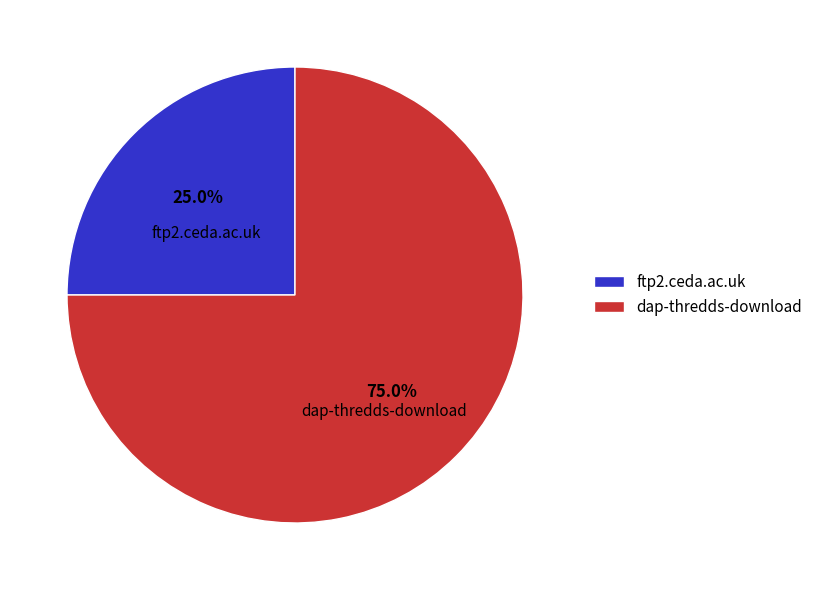

Approximately how many times larger is the value at ftp2.ceda.ac.uk compared to dap-thredds-download?

0.3